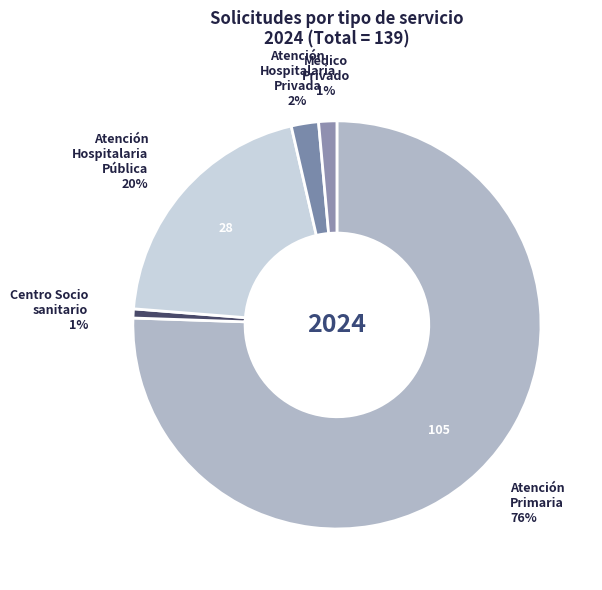

Is it true that Atención Primaria is 82% of the pie?

False